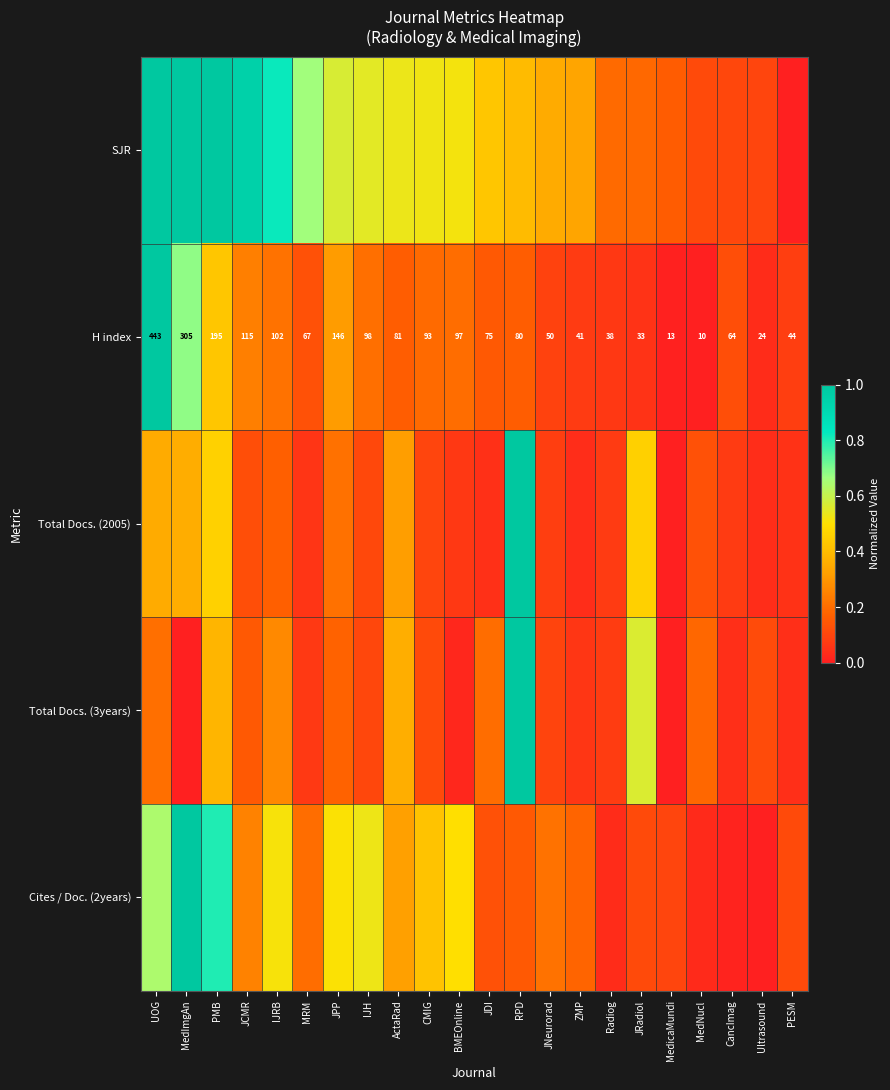

Where is H index nearest to the value 226?

PMB